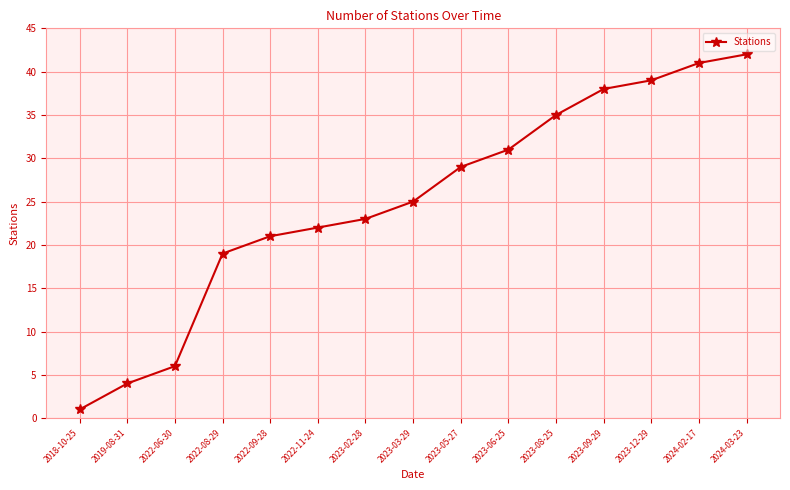

Reading left to right, extract all data points from this chart.

1	4	6	19	21	22	23	25	29	31	35	38	39	41	42